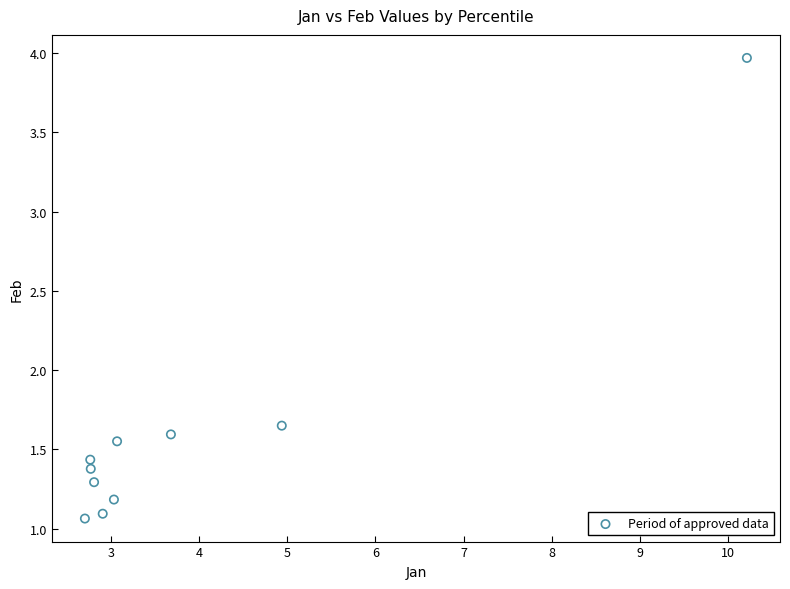

What is the range of Y values (max minus min)?

2.9